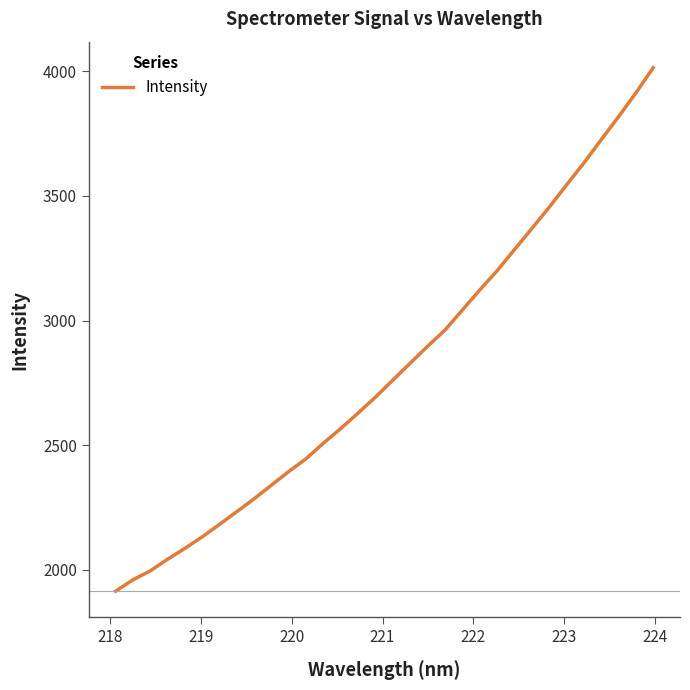

What is the maximum value shown in the chart?

4014.0